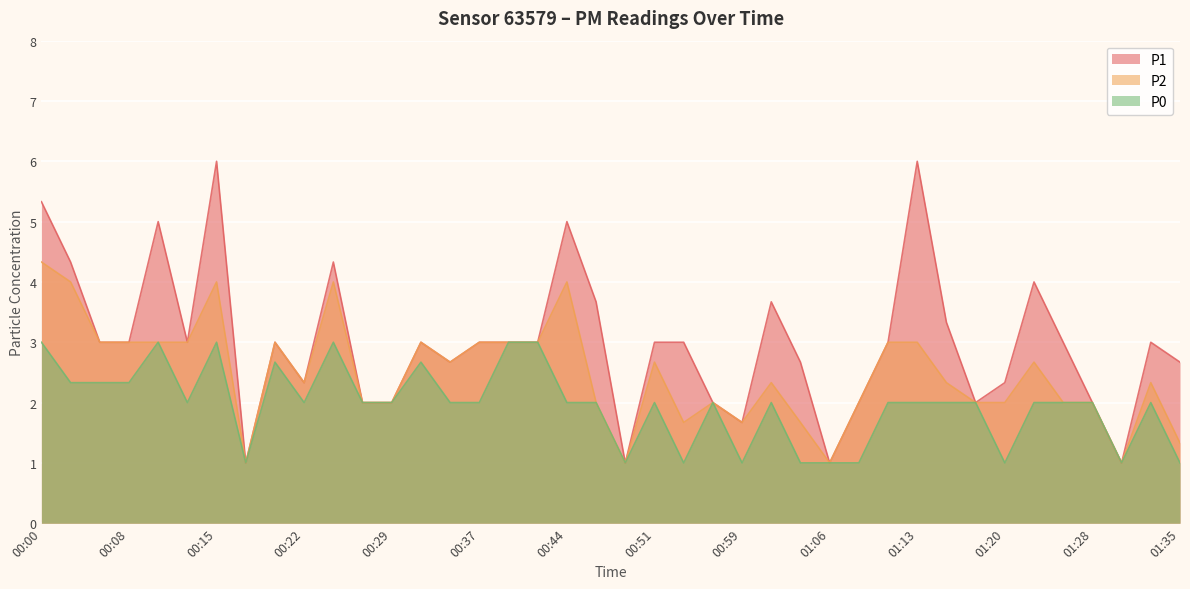

Where does the P2 series first go above 2?

00:00